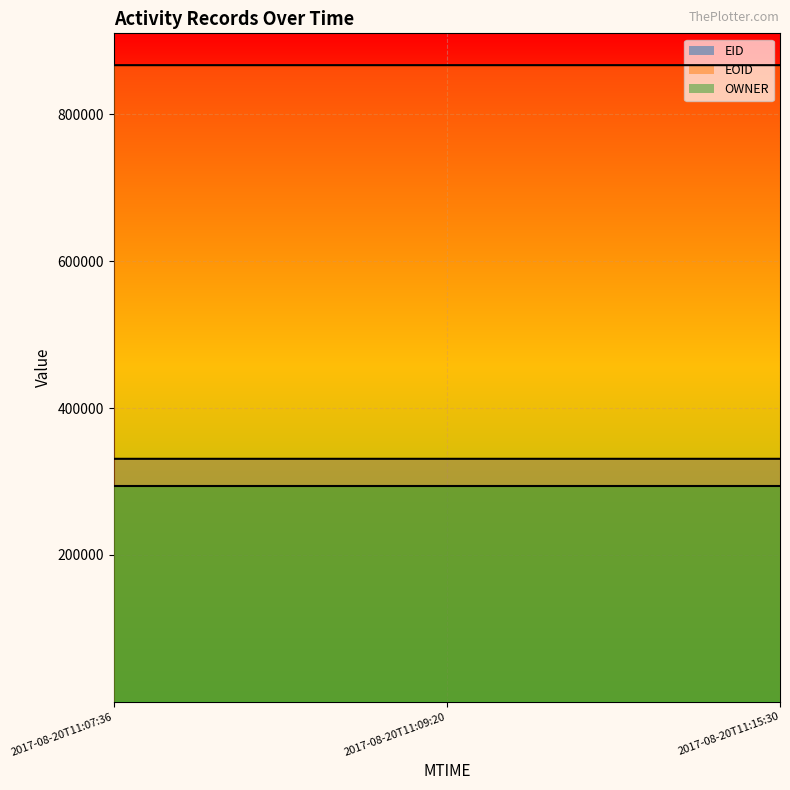

Which has a higher value, 2017-08-20T11:09:20 or 2017-08-20T11:15:30?

2017-08-20T11:09:20